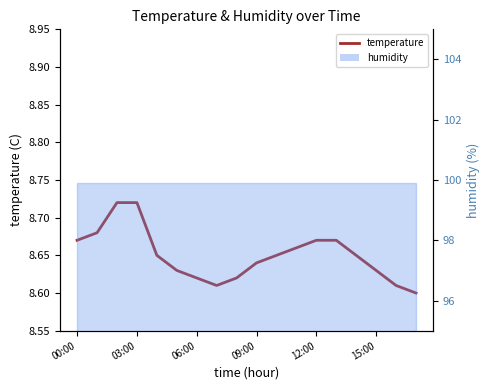

What is the average value?

8.6